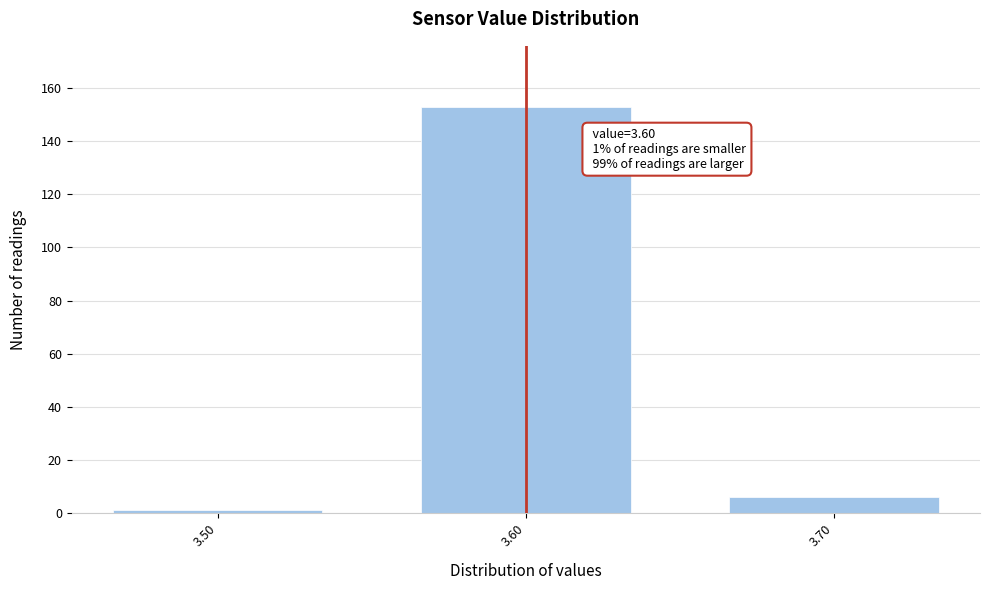

Which range on the x-axis has the tallest bar?

3.55 to 3.65